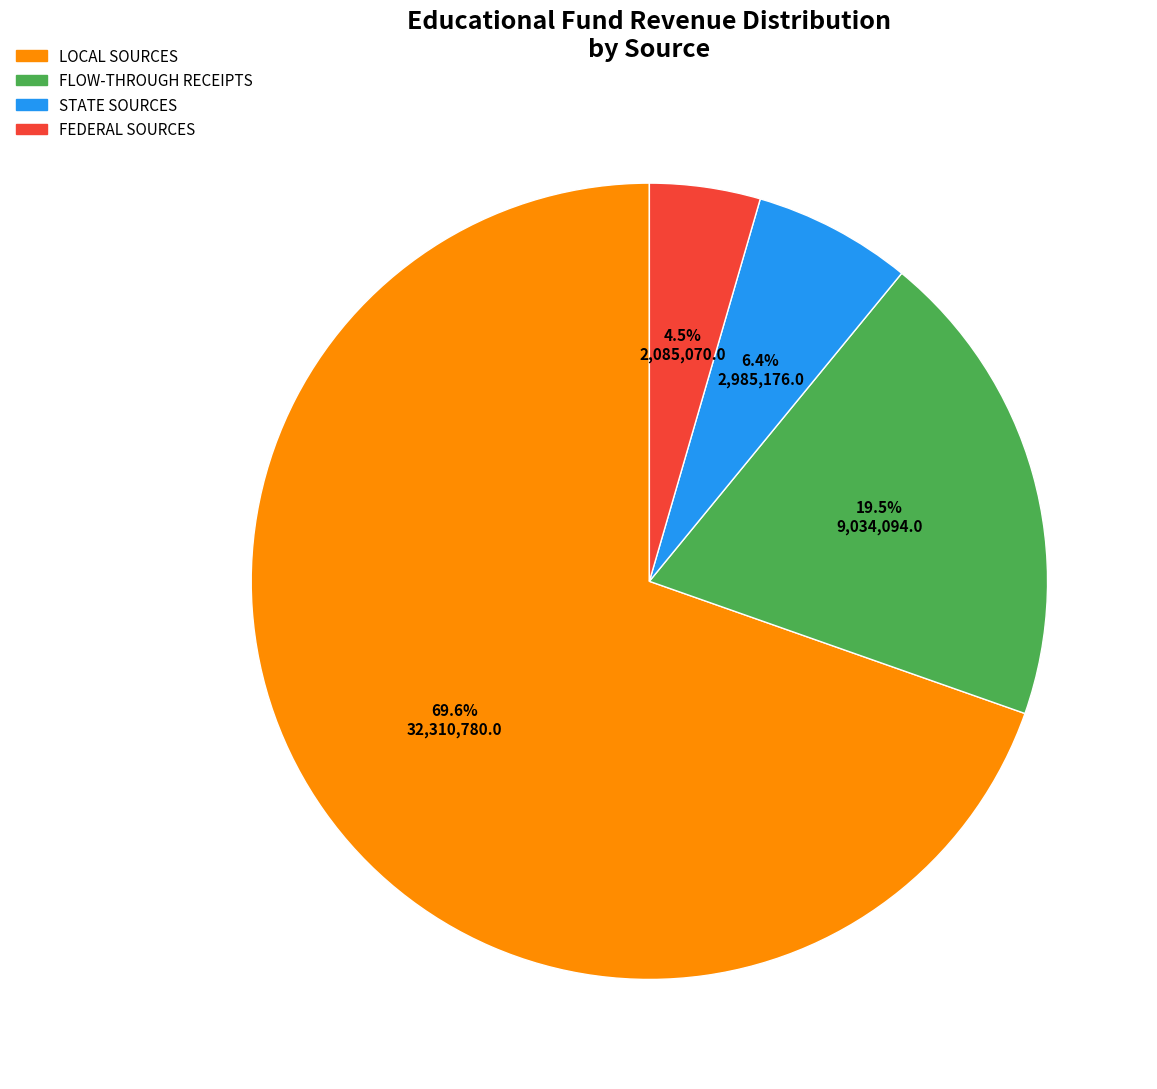

Which category has the smallest portion of the pie?

FEDERAL SOURCES